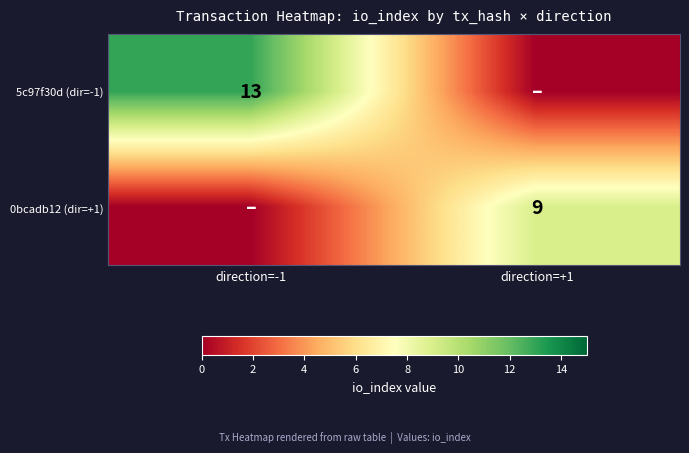

Is it true that 0bcadb12 (dir=+1) equals 9 at direction=+1?

True